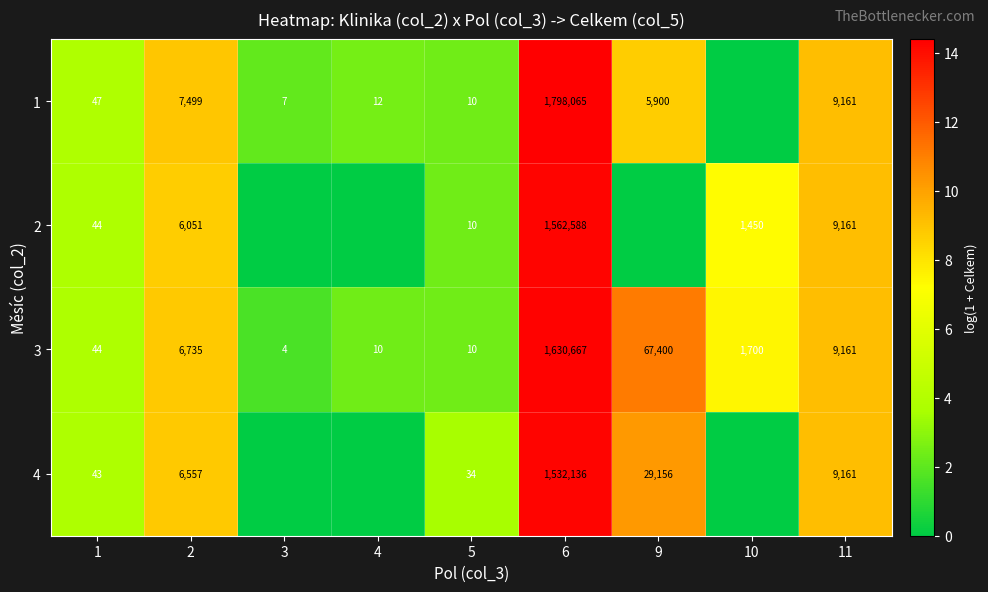

Between 1 and 11, which series saw the biggest shift?

4